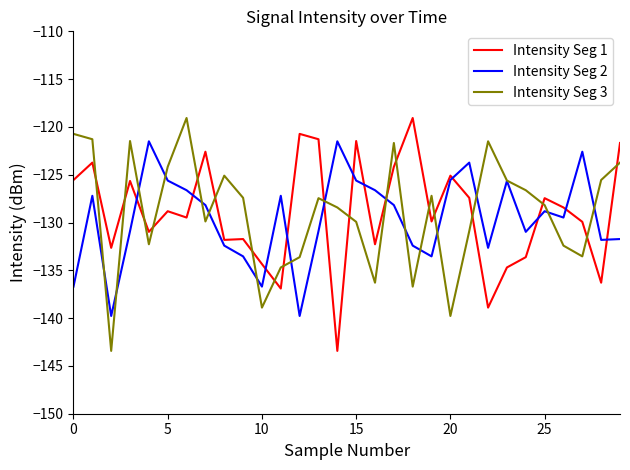

What is the maximum value for Intensity Seg 2?

-121.5